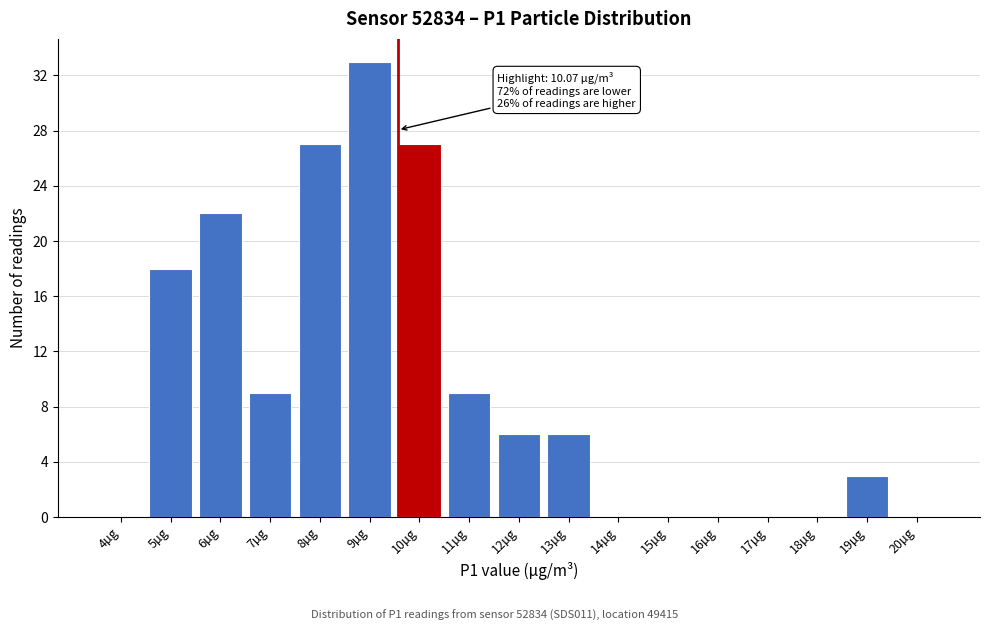

Reading left to right, list all the values displayed in this chart.

4µg=0	5µg=18	6µg=22	7µg=9	8µg=27	9µg=33	10µg=27	11µg=9	12µg=6	13µg=6	14µg=0	15µg=0	16µg=0	17µg=0	18µg=0	19µg=3	20µg=0